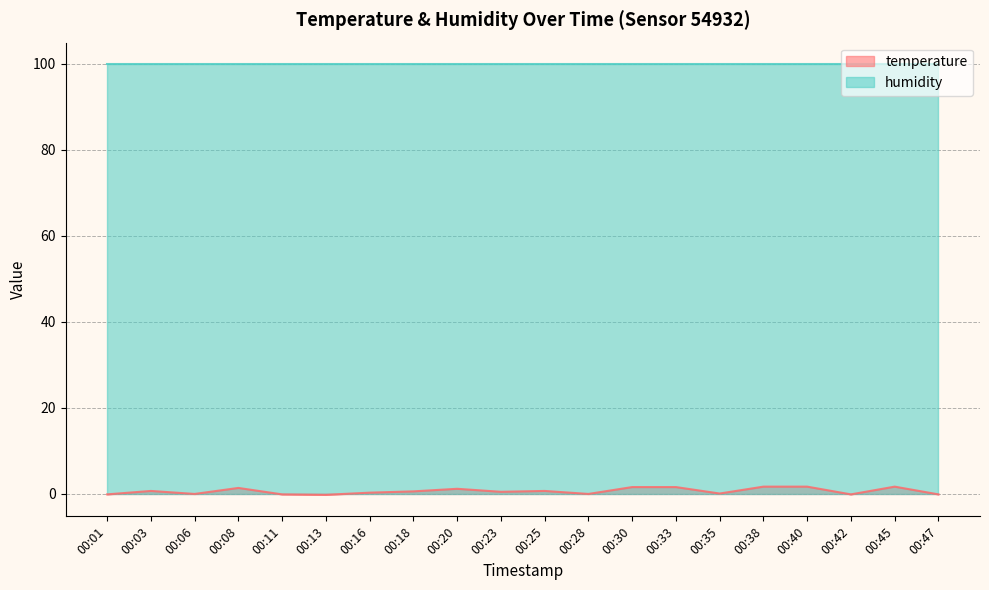

Rank the categories by value from lowest to highest.

00:13, 00:01, 00:11, 00:42, 00:47, 00:06, 00:28, 00:35, 00:16, 00:23, 00:18, 00:03, 00:25, 00:20, 00:08, 00:30, 00:33, 00:38, 00:40, 00:45